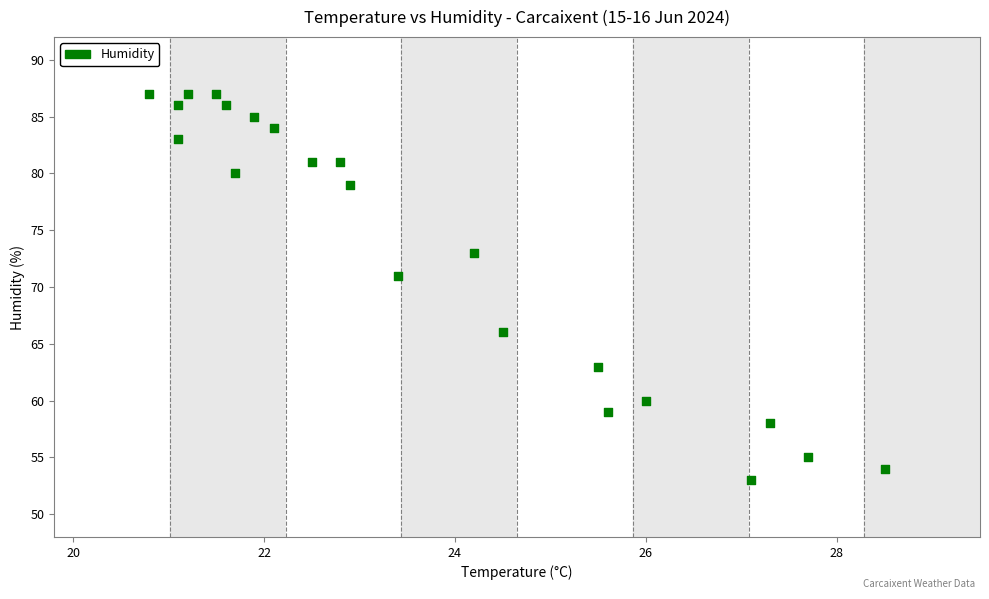

What Y value in the scatter plot is closest to 70?

71